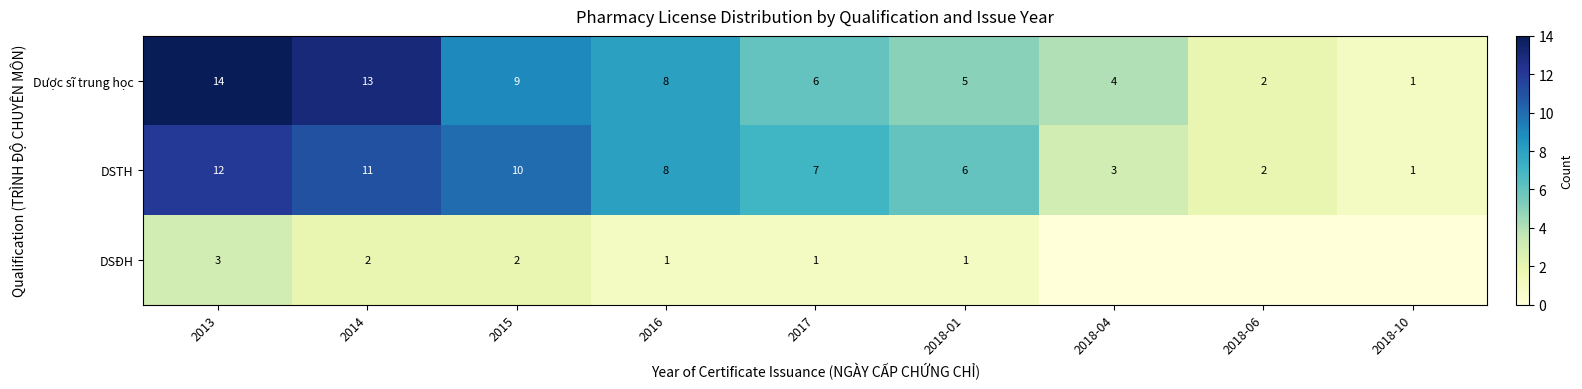

What is the difference between the maximum and second lowest values in the DSTH series?

10